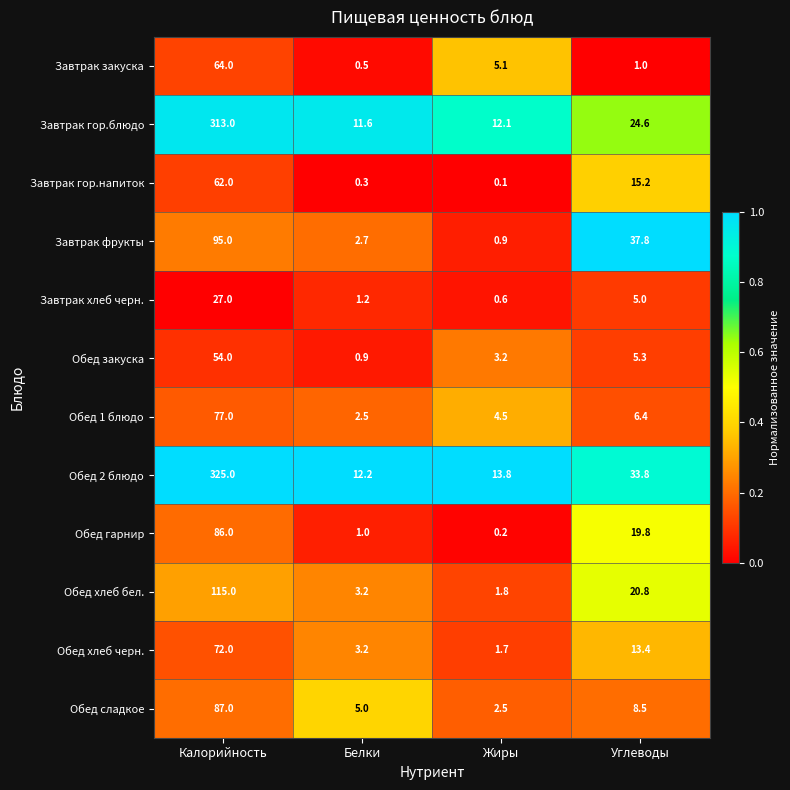

The Обед хлеб черн. series shows 5.6 at Белки. True or false?

False